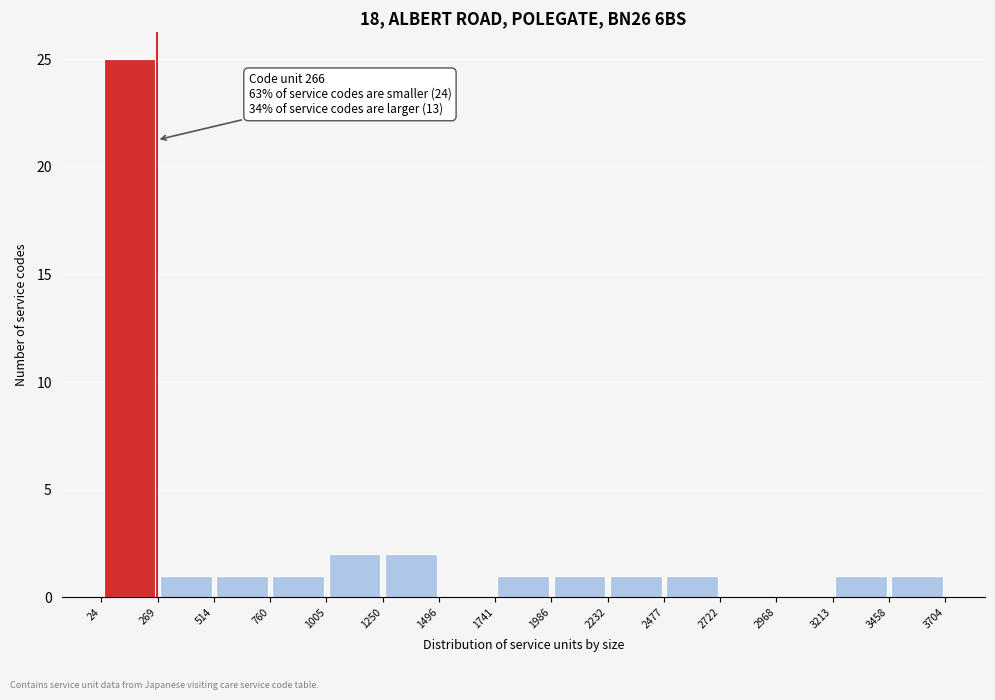

Which range on the x-axis has the tallest bar?

24 to 269